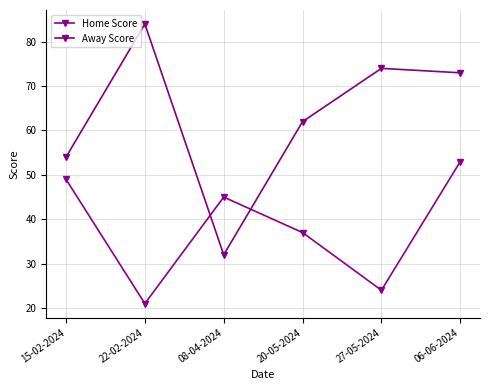

What is the value of the Away Score point at the 5th from the left?

74